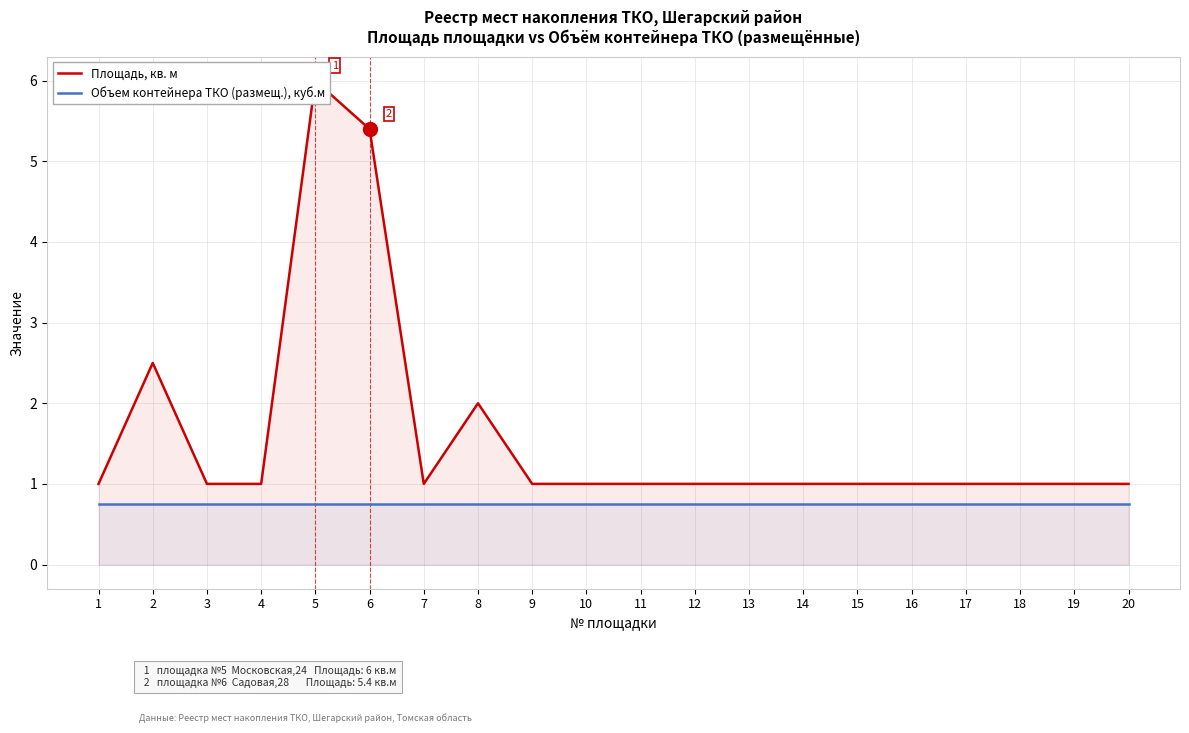

The value of Объем контейнера ТКО (размещ.), куб.м at 4 is 0.4. True or false?

False